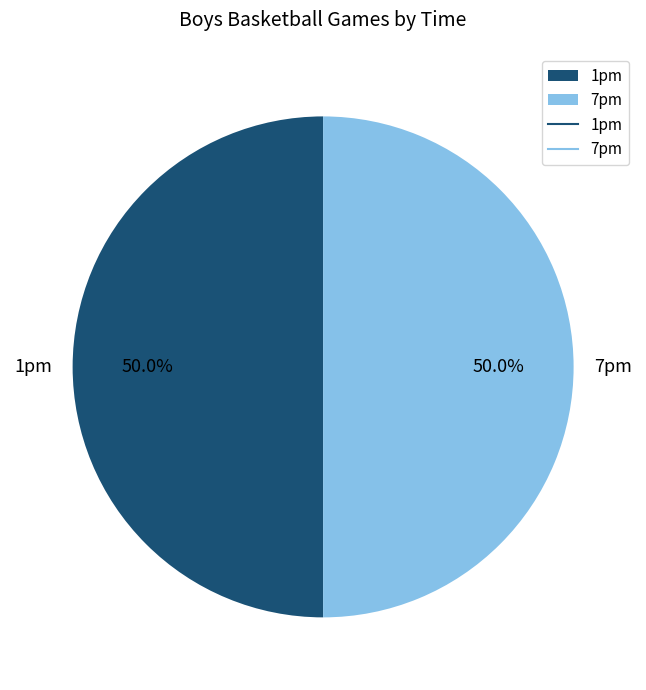

True or false: 7pm accounts for 41% of the total.

False